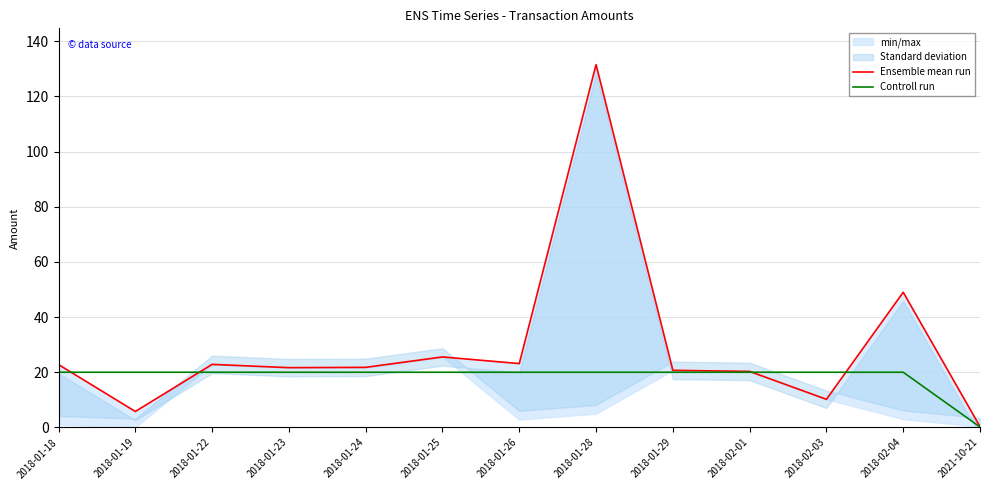

Does the chart display data point markers on the line(s)?

No